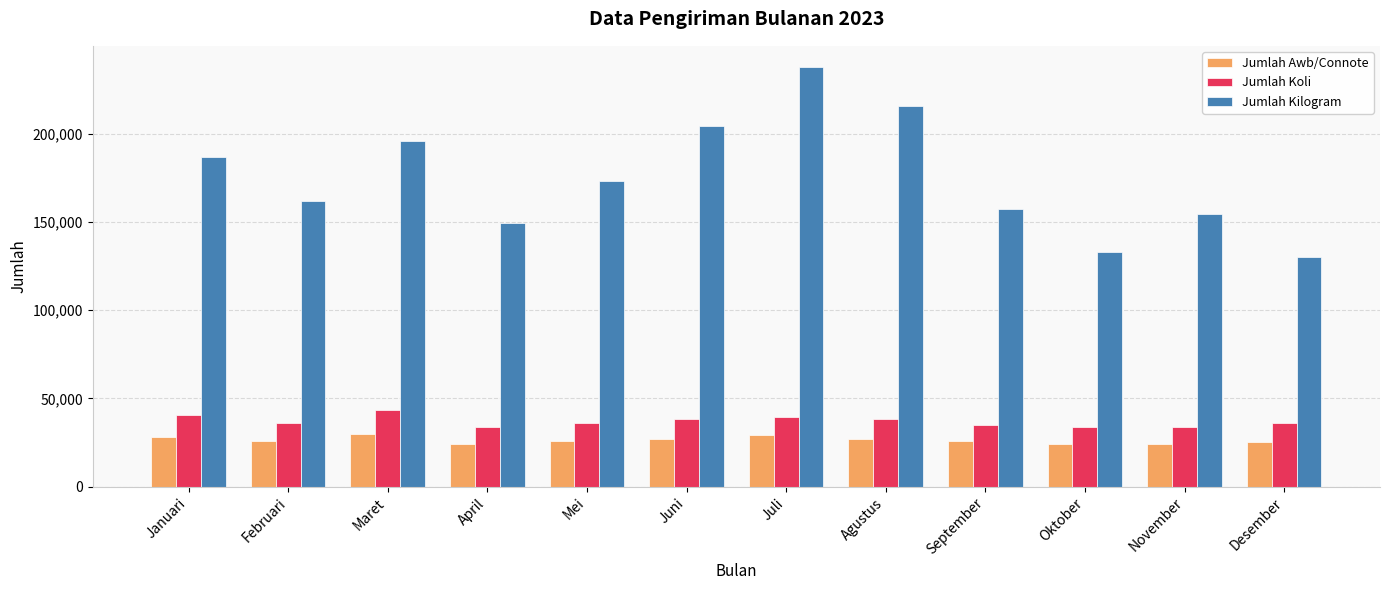

Where does the Jumlah Awb/Connote series first go above 26138?

Januari